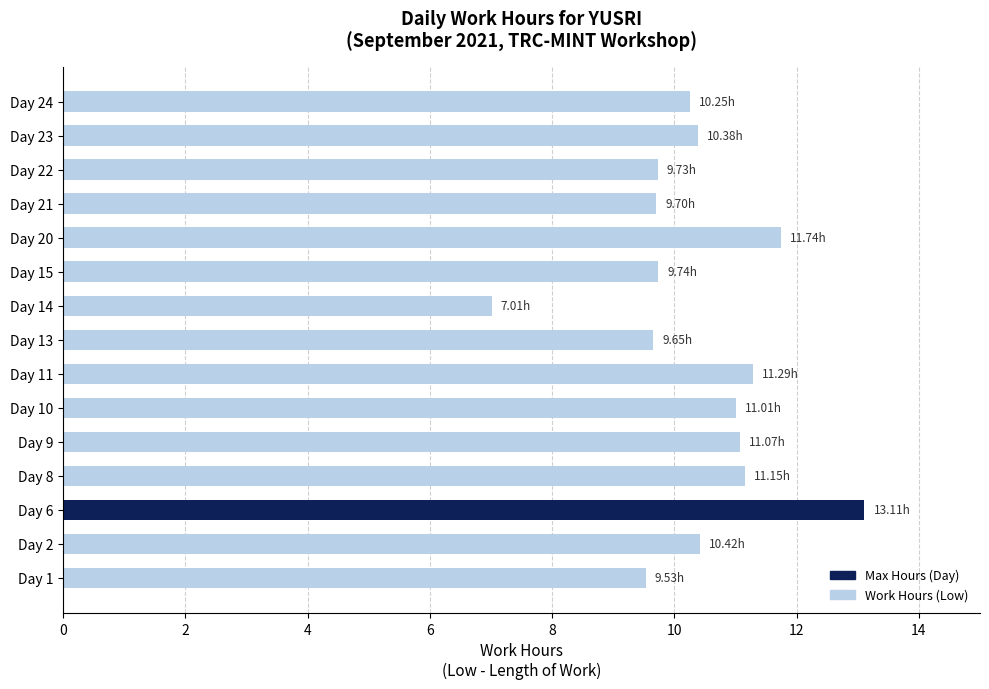

What is the maximum value shown in the chart?

13.1